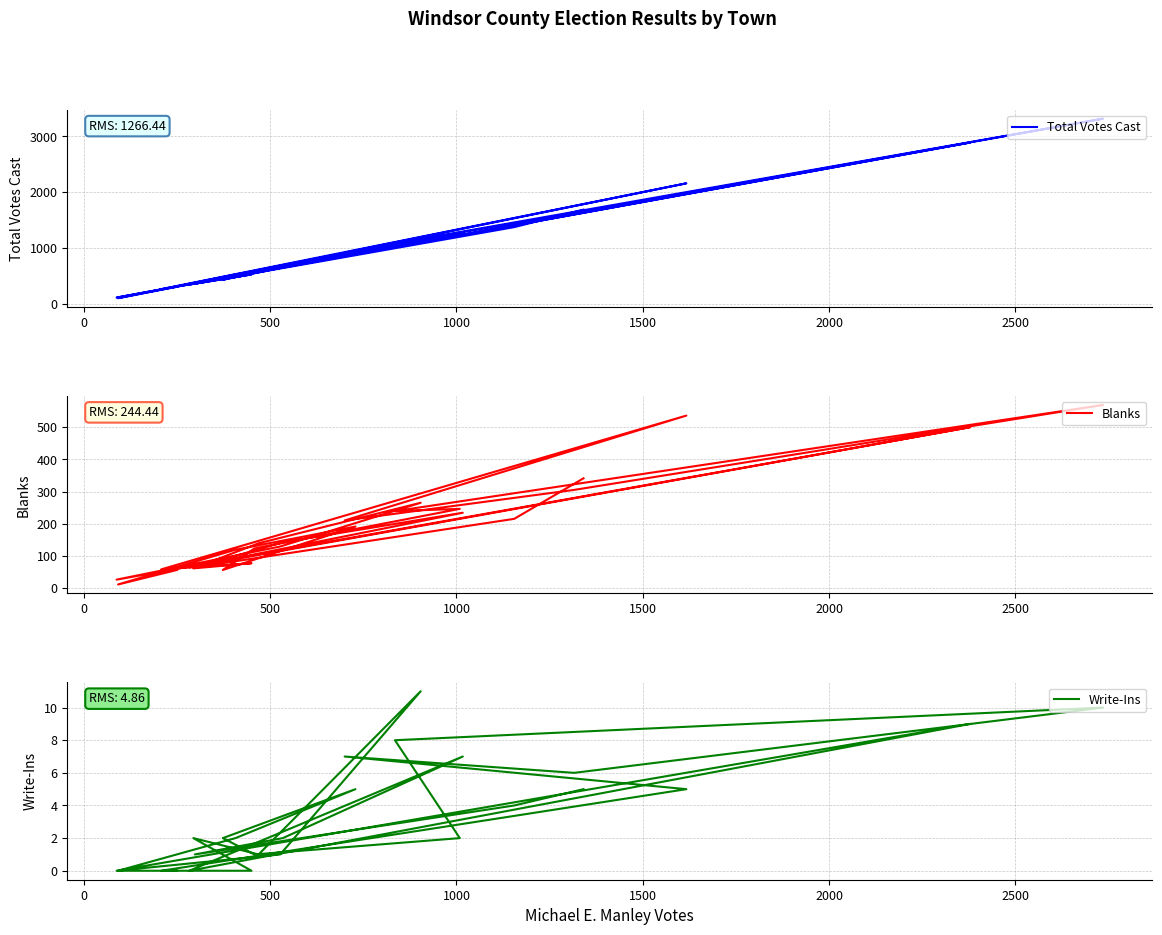

Does the chart display data point markers on the line(s)?

No